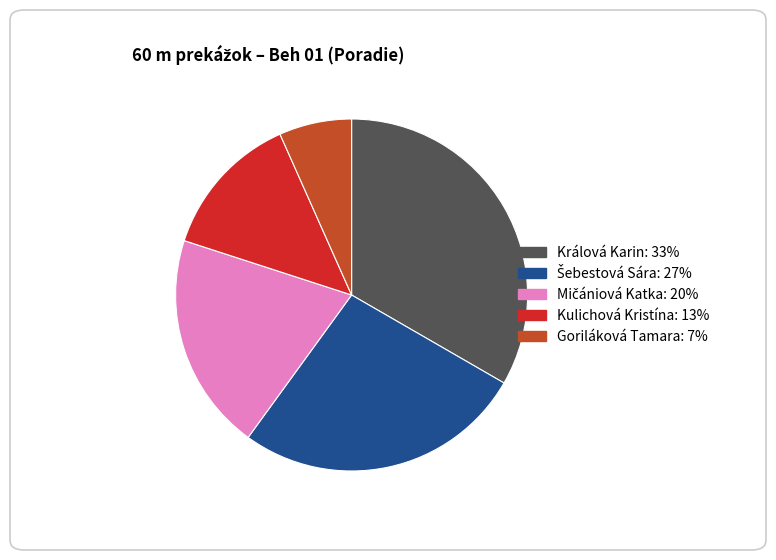

What is the largest slice in the pie chart?

Králová Karin